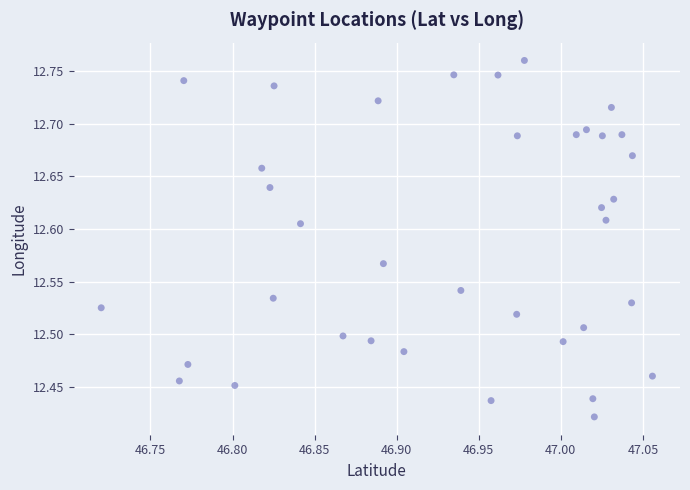

What is the range of Y values (max minus min)?

0.3